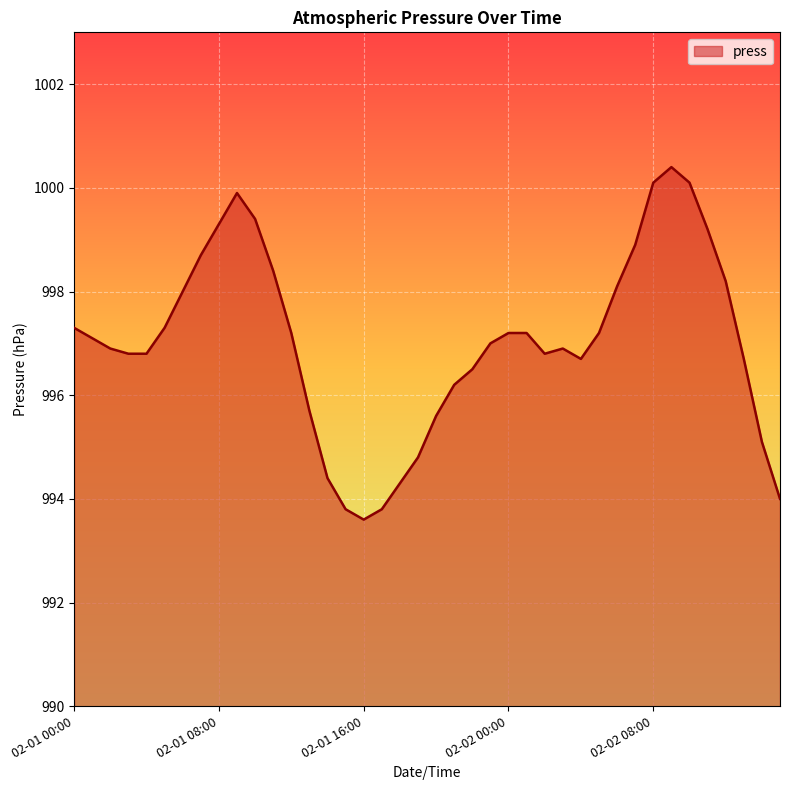

What is the maximum value shown in the chart?

1000.4